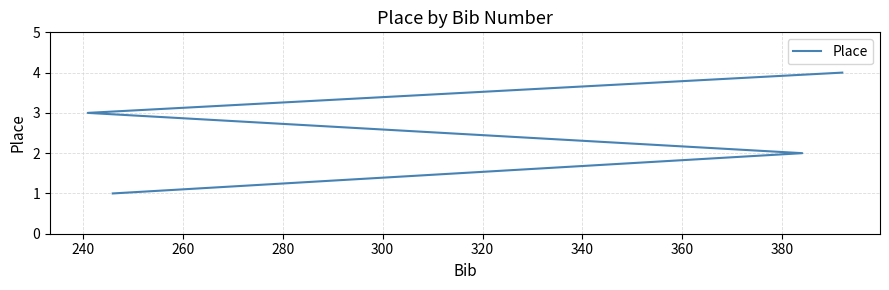

What is the difference between the second highest and minimum values?

2